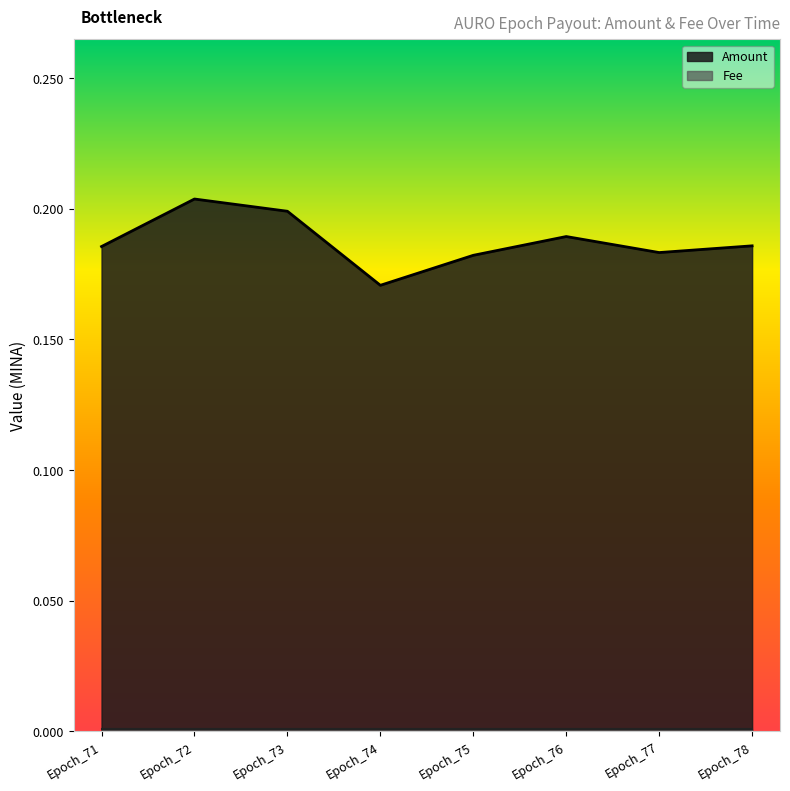

Which label corresponds to the smallest value in the chart?

Epoch_74